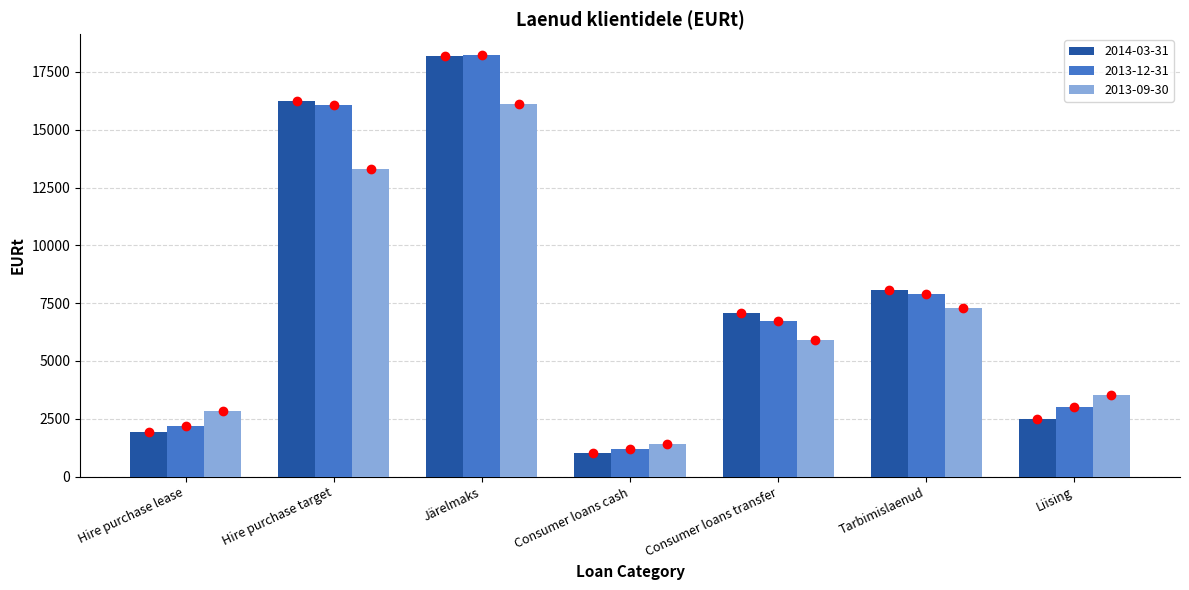

What is the maximum value for 2013-09-30?

16107.8